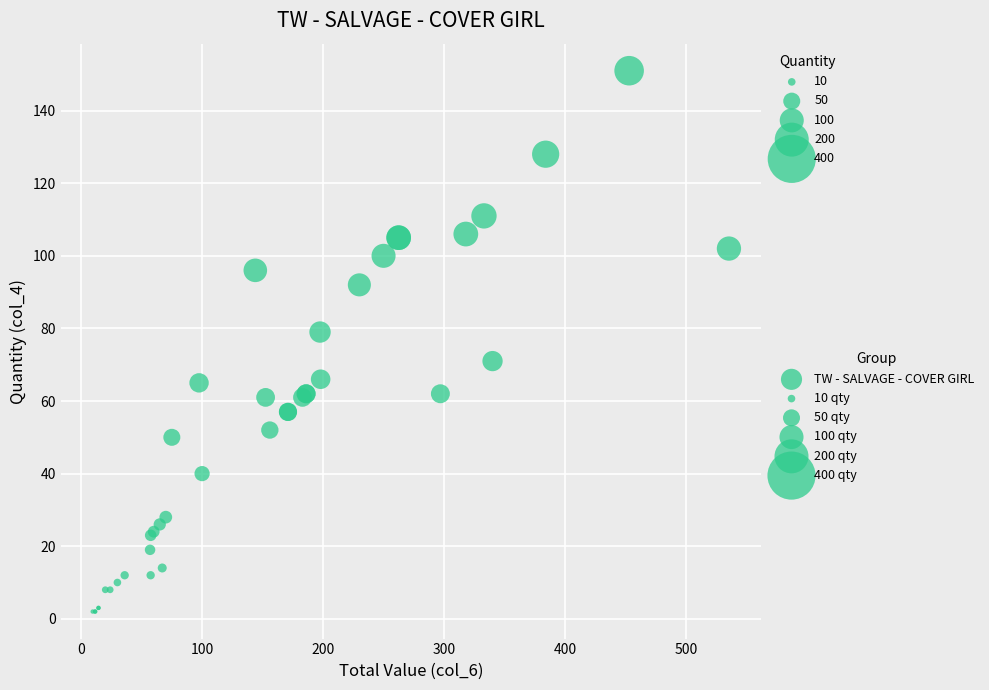

What Y value in the scatter plot is closest to 76?

79